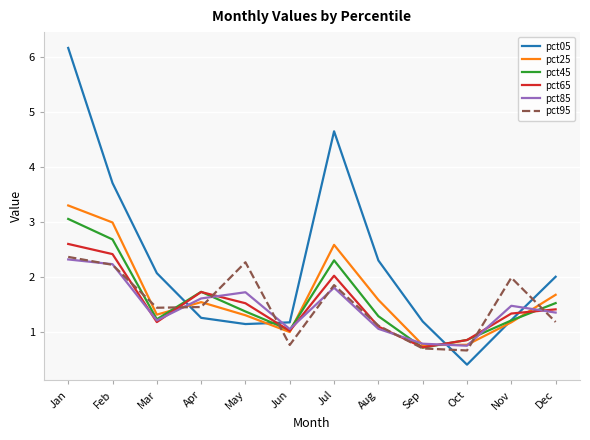

Between Sep and Nov, which series saw the biggest shift?

pct95